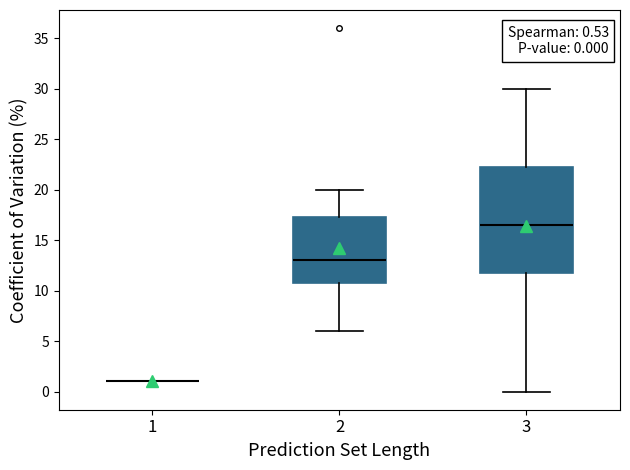

Comparing the boxes themselves (not the whiskers), which one is the tallest?

3